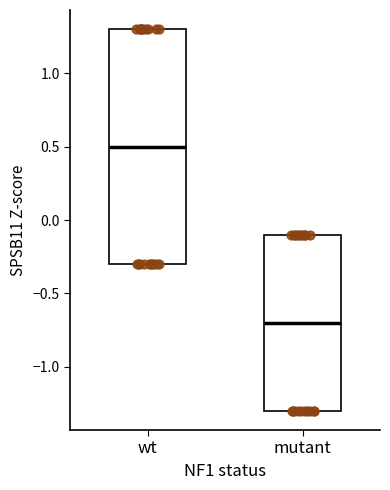

Which box's median line is the highest?

wt